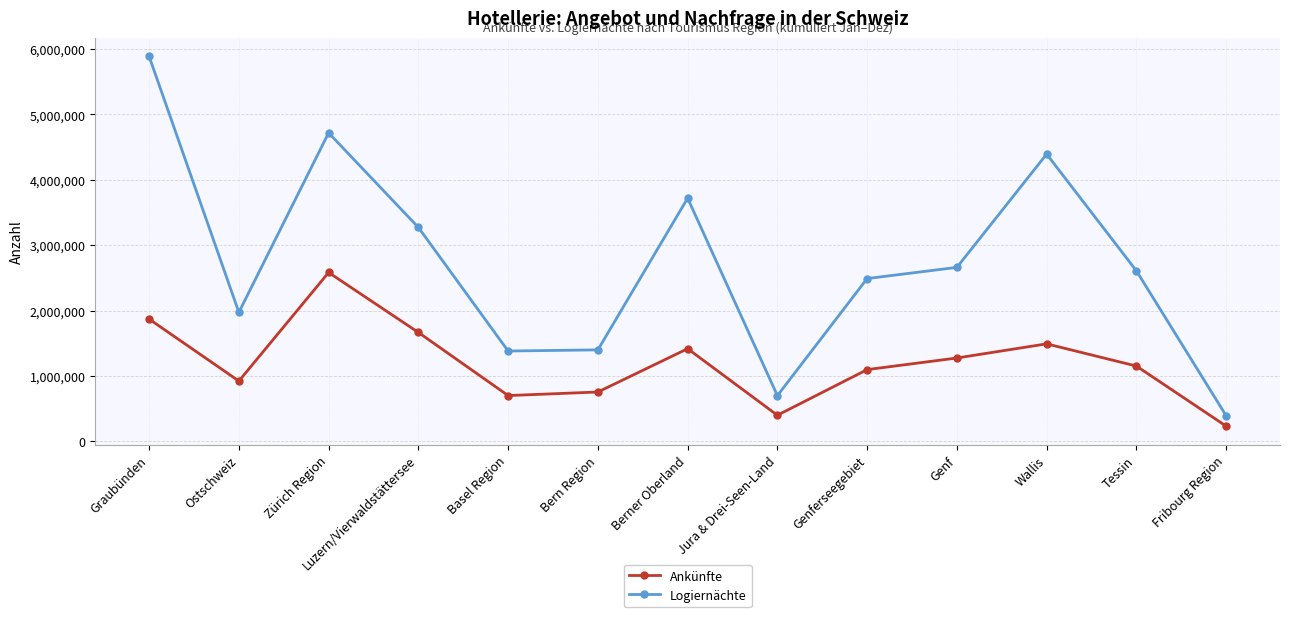

How many lines are shown in the chart?

2